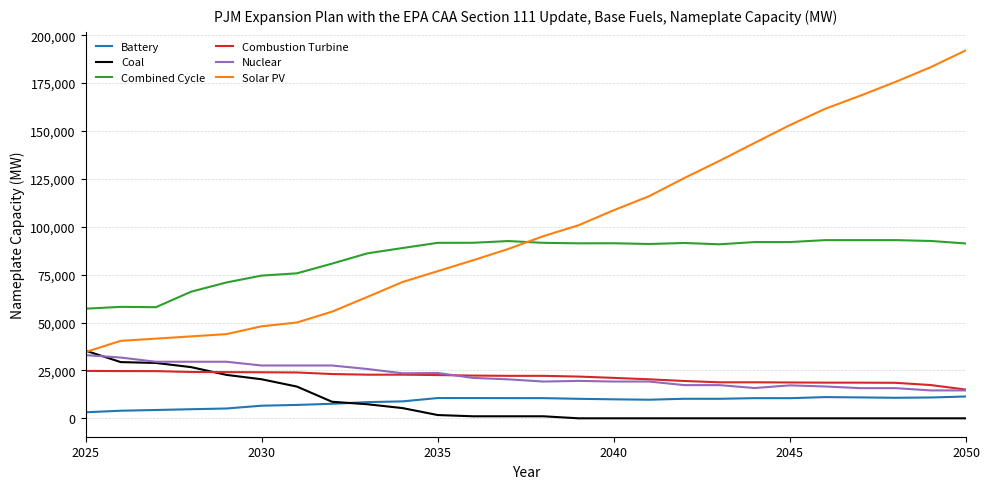

Which series has the largest total across all categories?

Solar PV